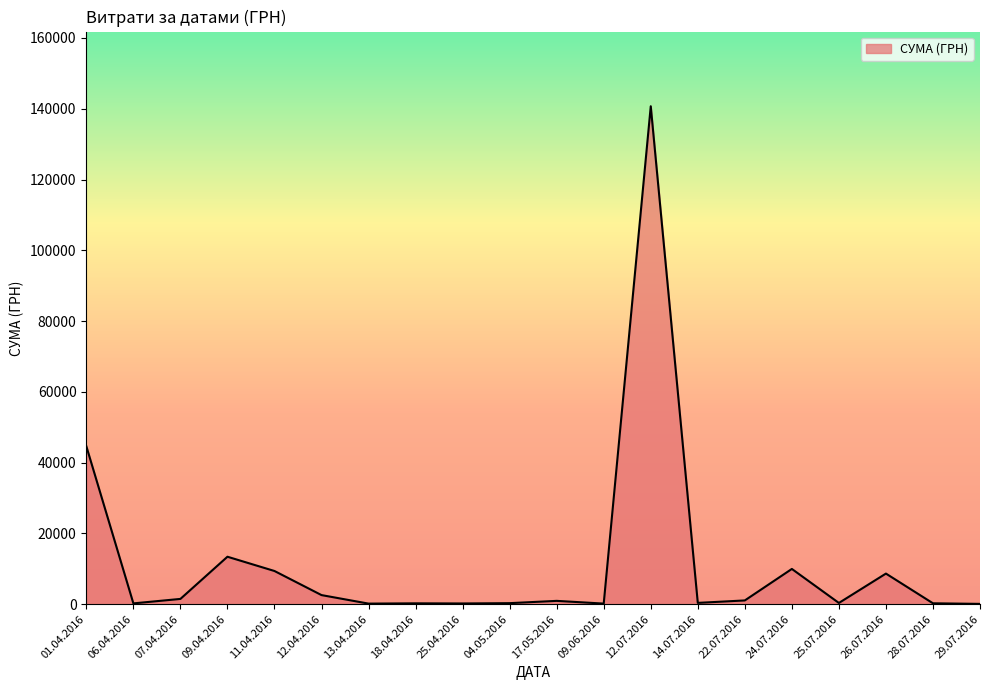

Is it true that the value at 24.07.2016 is 9972.0?

True